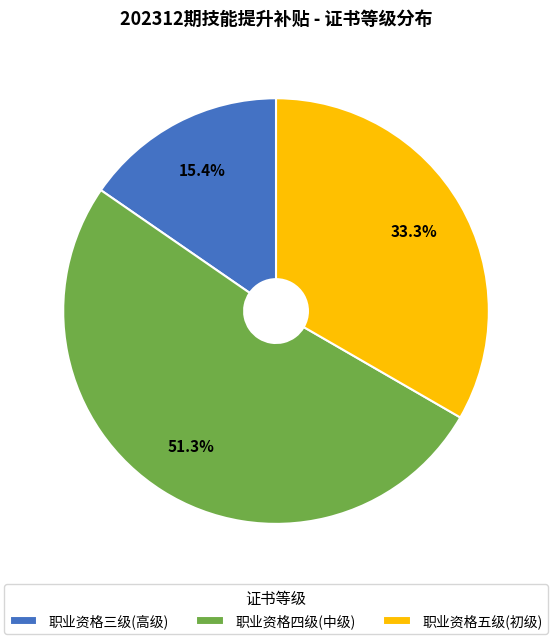

How many segments does this pie chart have?

3